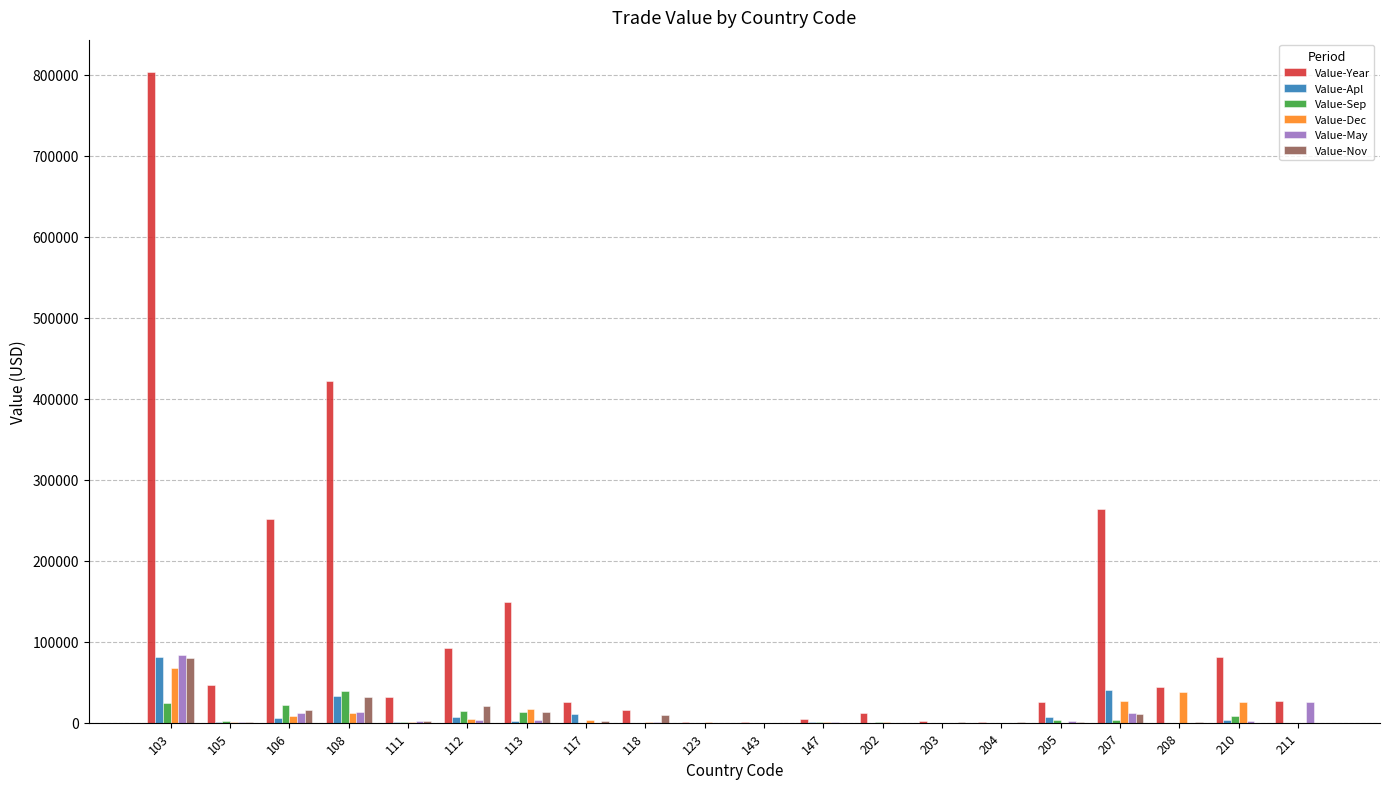

Which series has the largest total across all categories?

Value-Year